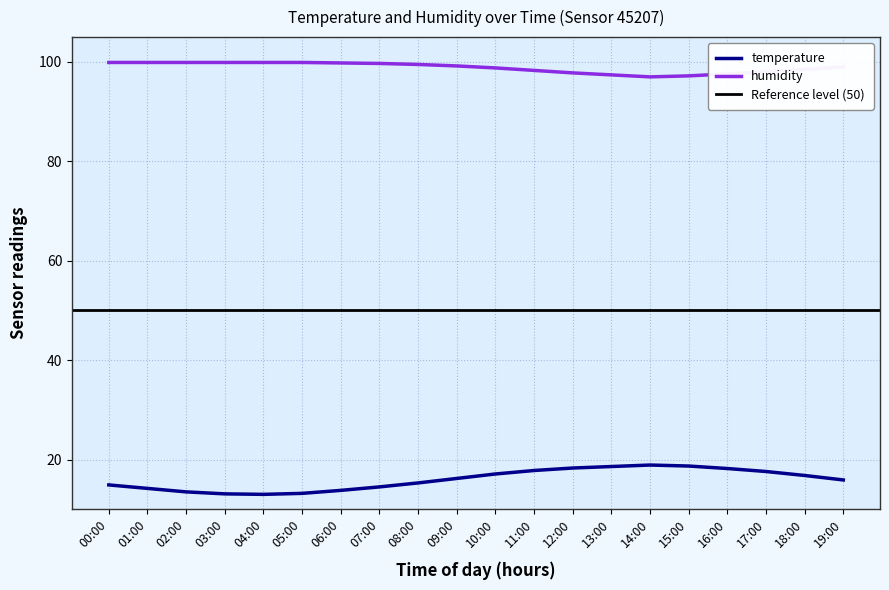

Read the temperature value at 15:00.

18.7